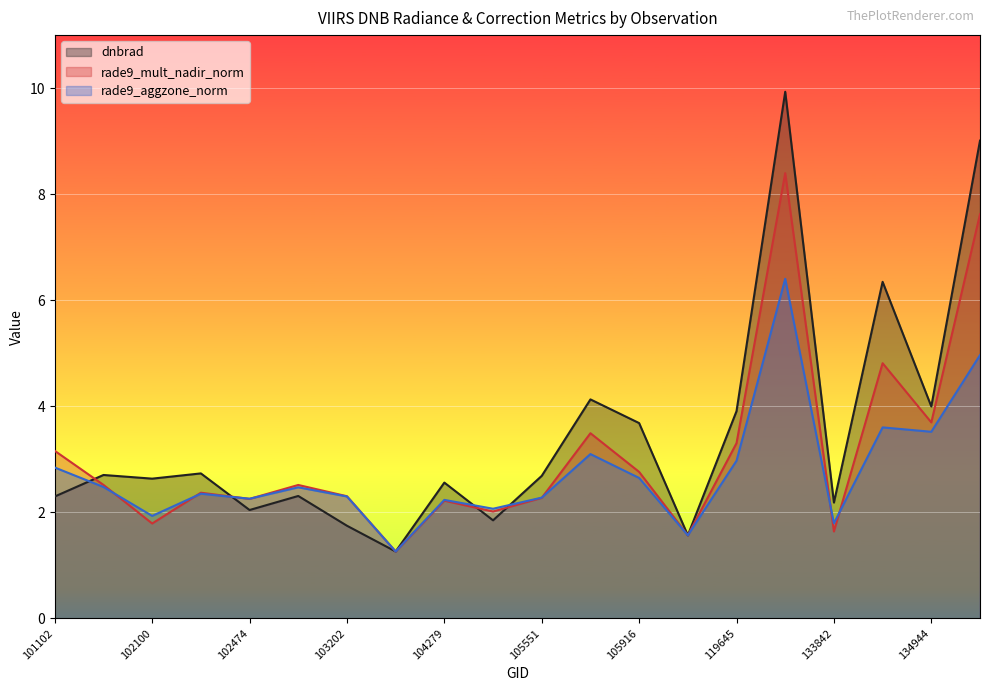

True or false: rade9_mult_nadir_norm and dnbrad intersect in this chart.

True